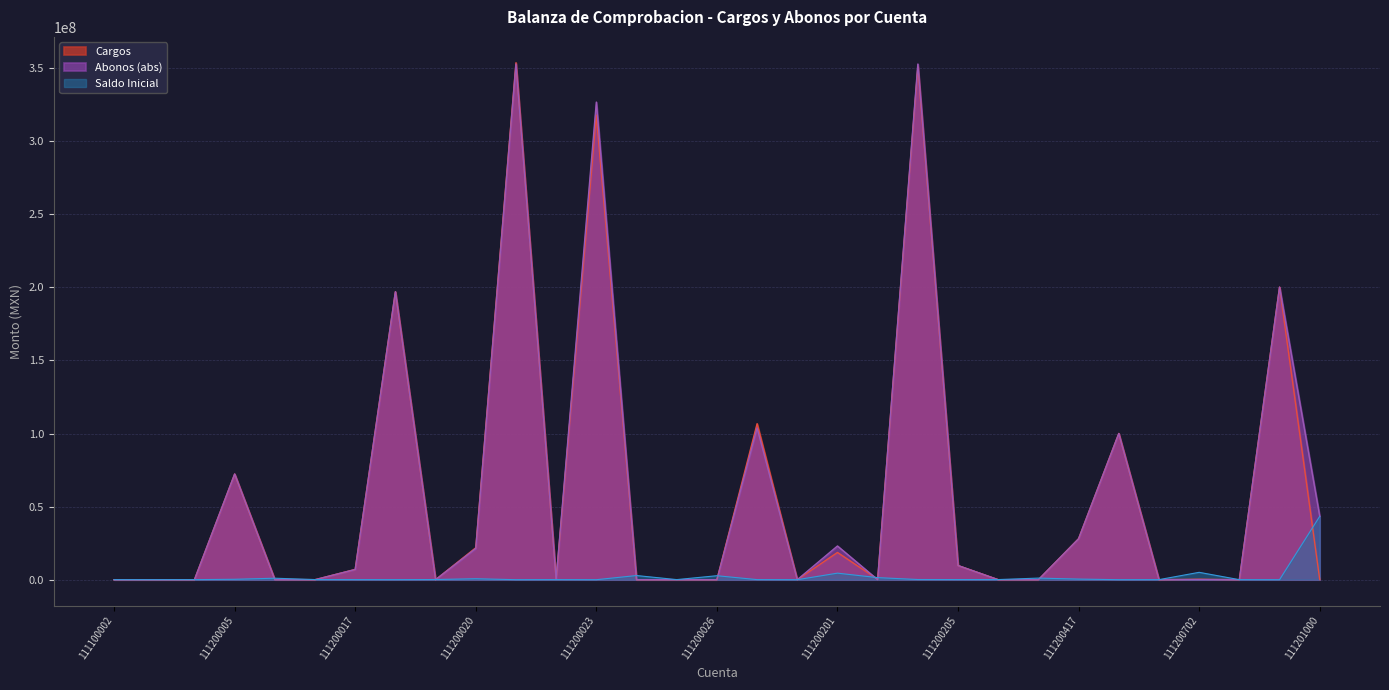

Which series changed the most between 111200025 and 111200026?

Abonos